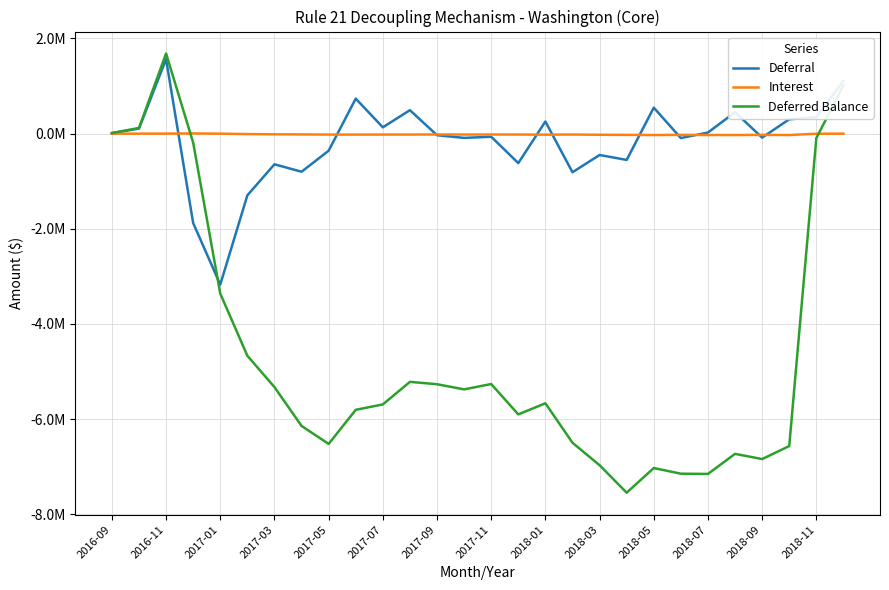

Rank the series by their maximum value, from highest to lowest.

Deferred Balance, Deferral, Interest